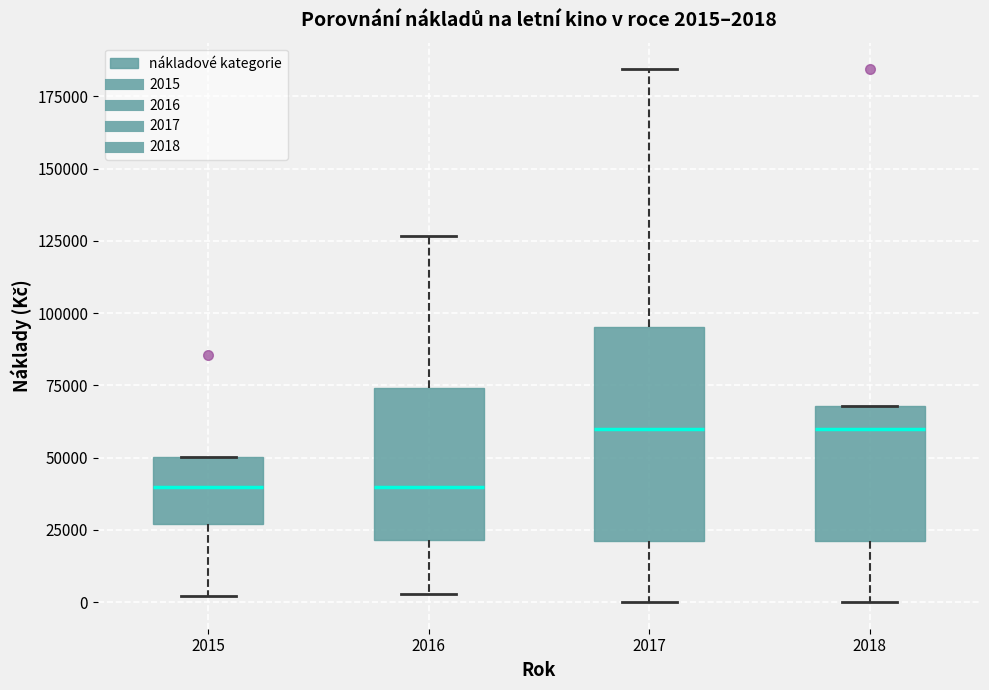

Which box is the tallest, from its lower edge to its upper edge?

2017